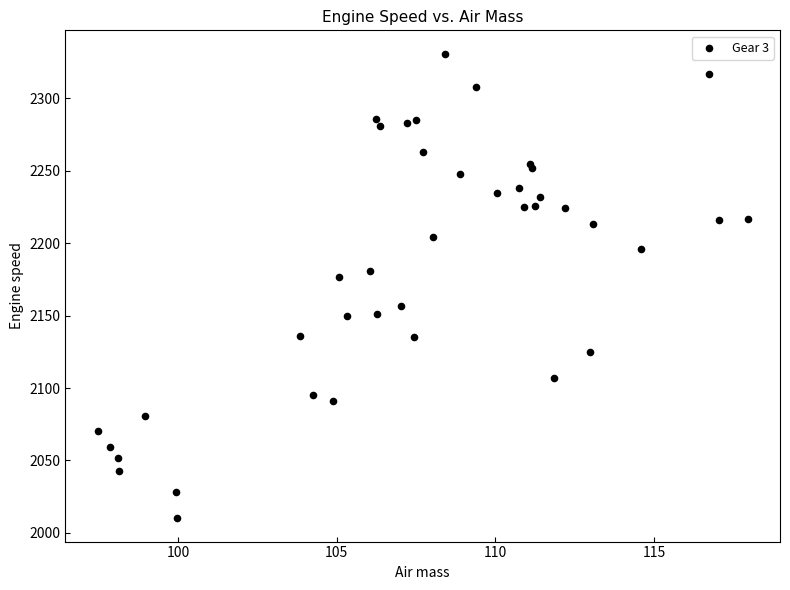

What Y value in the scatter plot is closest to 2170?

2177